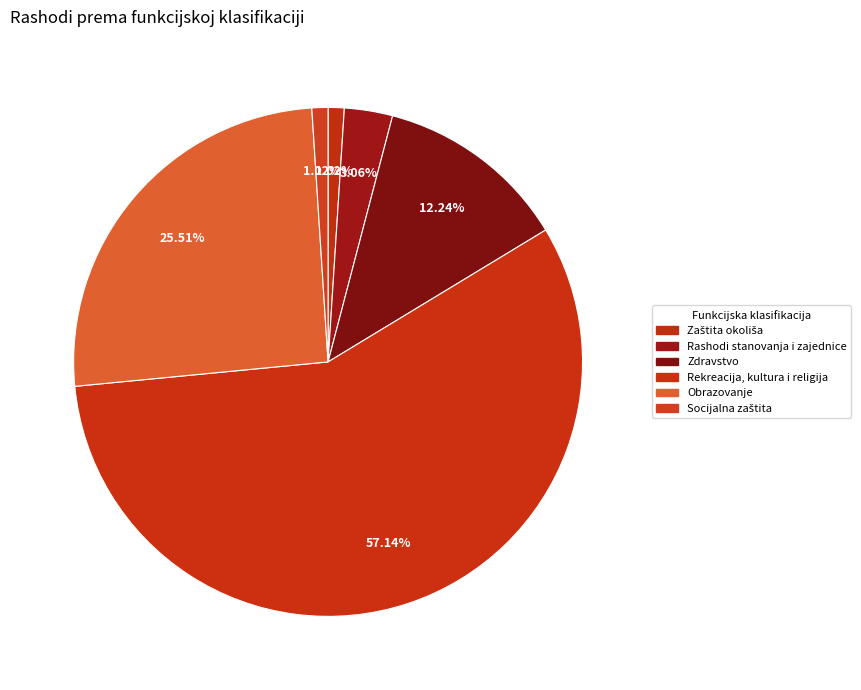

How many slices are in this pie chart?

6